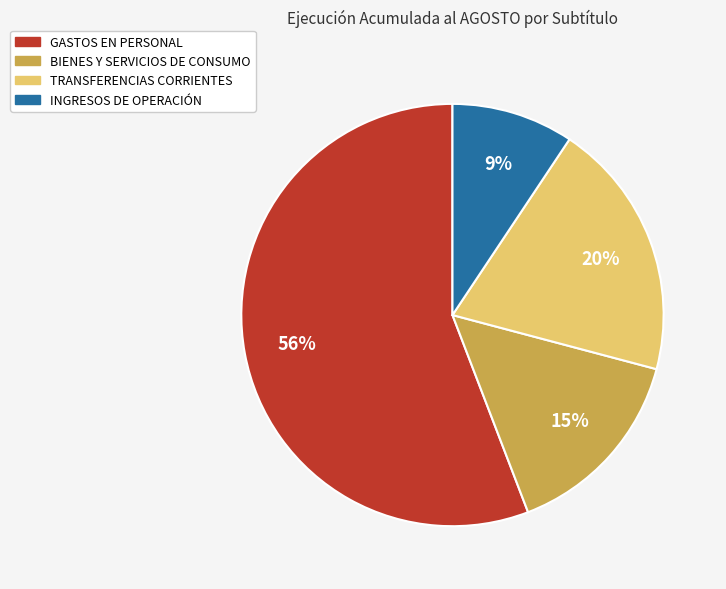

To the nearest percent, what portion does TRANSFERENCIAS CORRIENTES represent?

20%